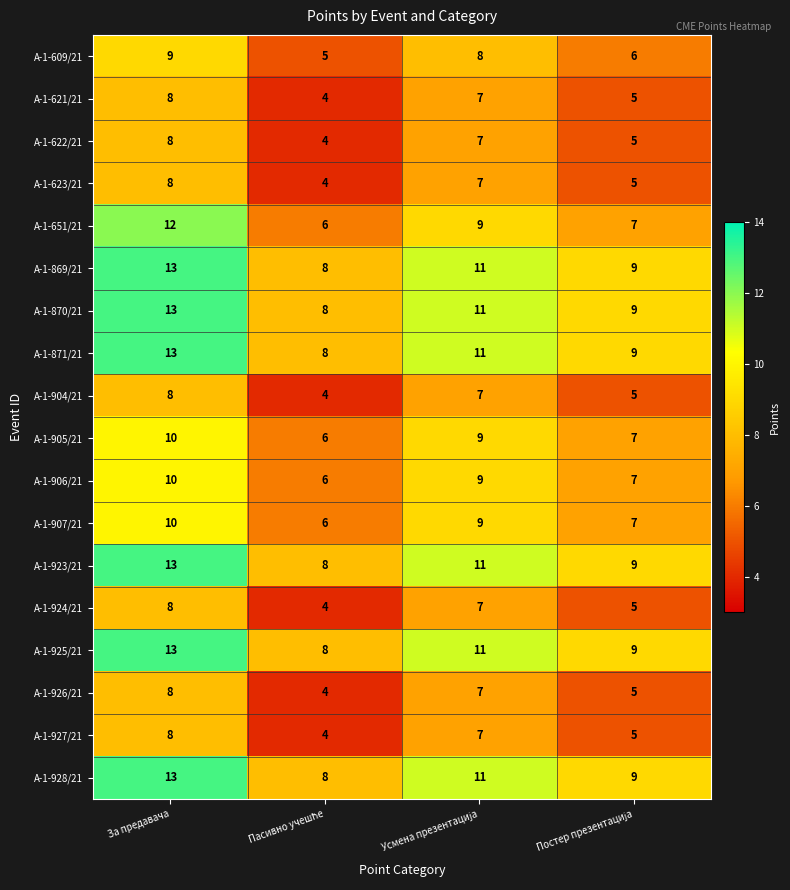

What is the average value of the А-1-870/21 series?

10